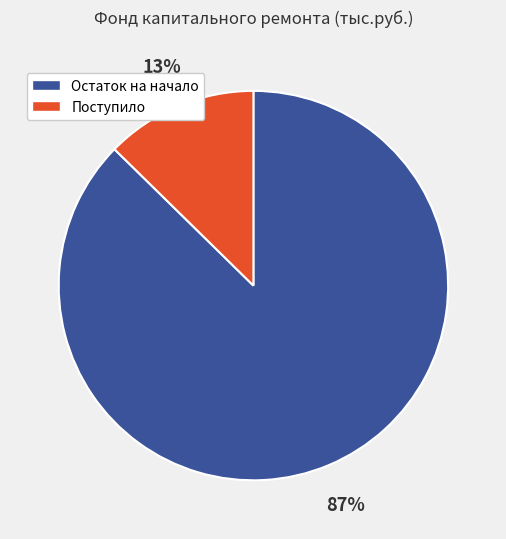

To the nearest percent, what is the average slice percentage?

50%